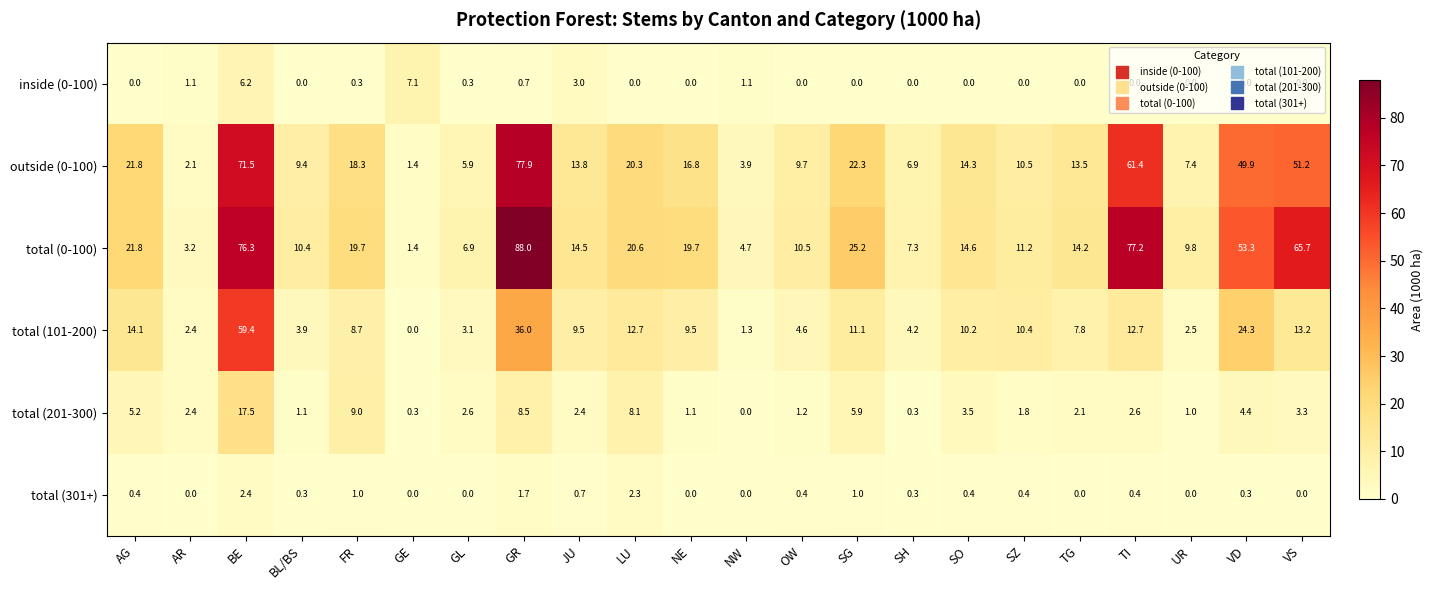

How many data points in total (301+) are above 0?

14